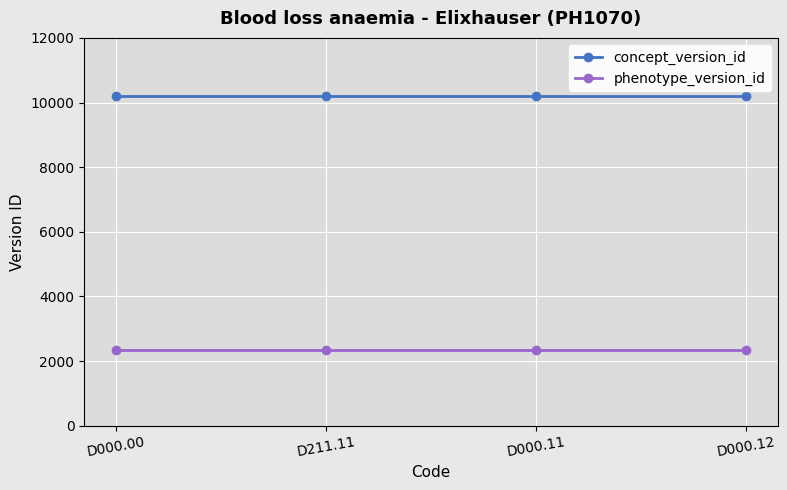

At D211.11, list the series in order from smallest to largest.

phenotype_version_id, concept_version_id